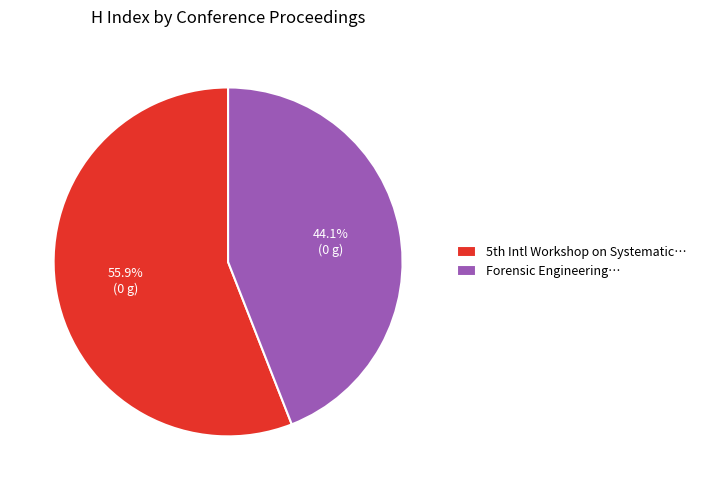

What is the largest slice in the pie chart?

5th Intl Workshop on Systematic…